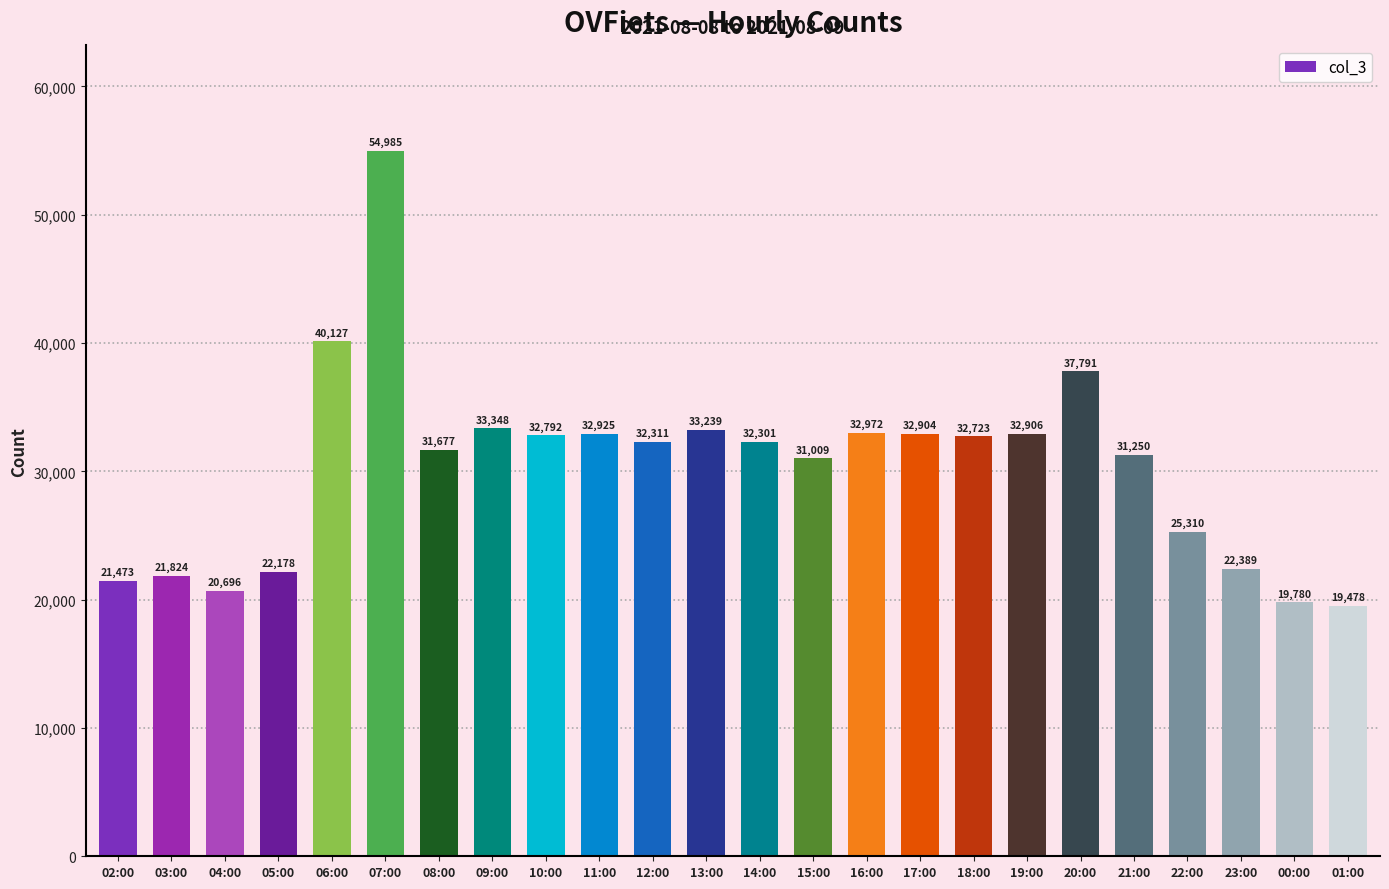

Reading right to left, extract all data points from this chart.

01:00=19478	00:00=19780	23:00=22389	22:00=25310	21:00=31250	20:00=37791	19:00=32906	18:00=32723	17:00=32904	16:00=32972	15:00=31009	14:00=32301	13:00=33239	12:00=32311	11:00=32925	10:00=32792	09:00=33348	08:00=31677	07:00=54985	06:00=40127	05:00=22178	04:00=20696	03:00=21824	02:00=21473